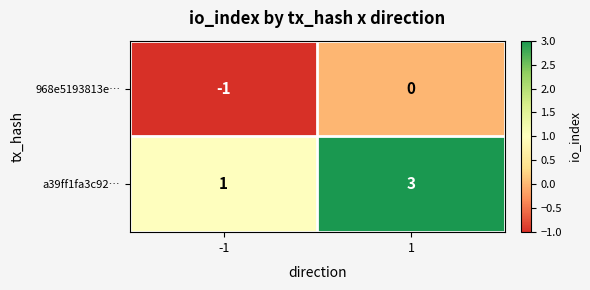

At how many categories does at least one series exceed 0?

2